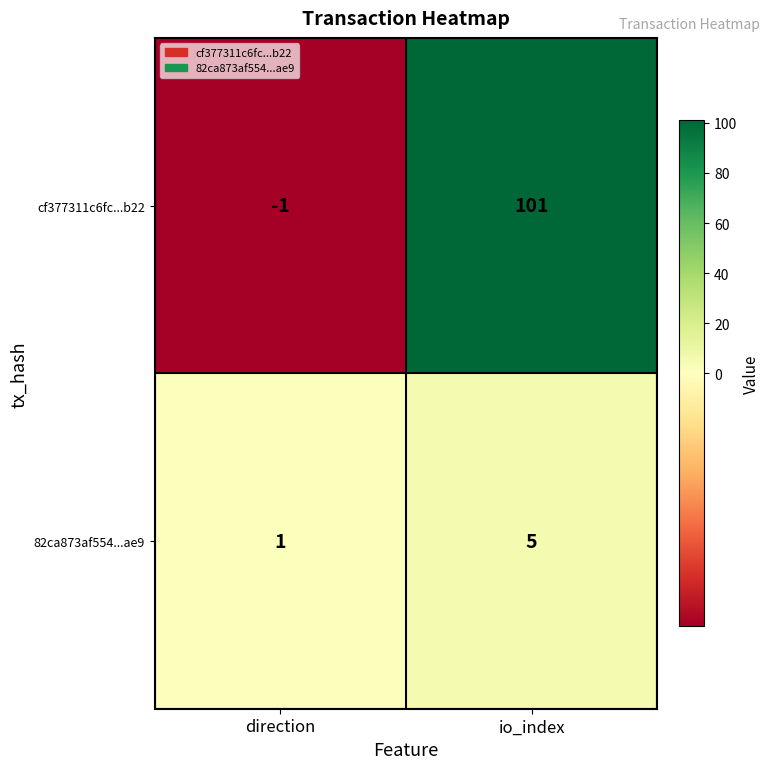

At which category does the chart reach its peak across all series?

io_index